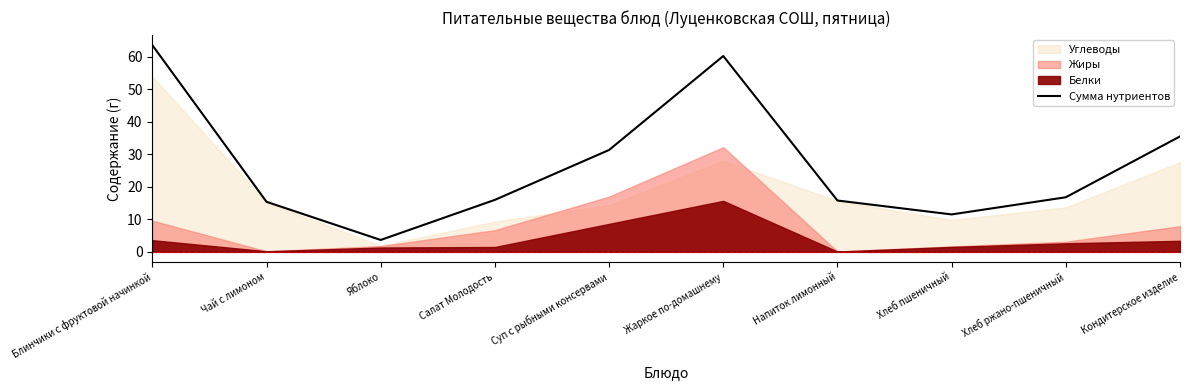

Reading left to right, what are all the values shown in this chart?

Блинчики с фруктовой начинкой=63.6	Чай с лимоном=15.4	Яблоко=3.7	Салат Молодость=16.0	Суп с рыбными консервами=31.3	Жаркое по-домашнему=60.3	Напиток лимонный=15.8	Хлеб пшеничный=11.5	Хлеб ржано-пшеничный=16.8	Кондитерское изделие=35.5